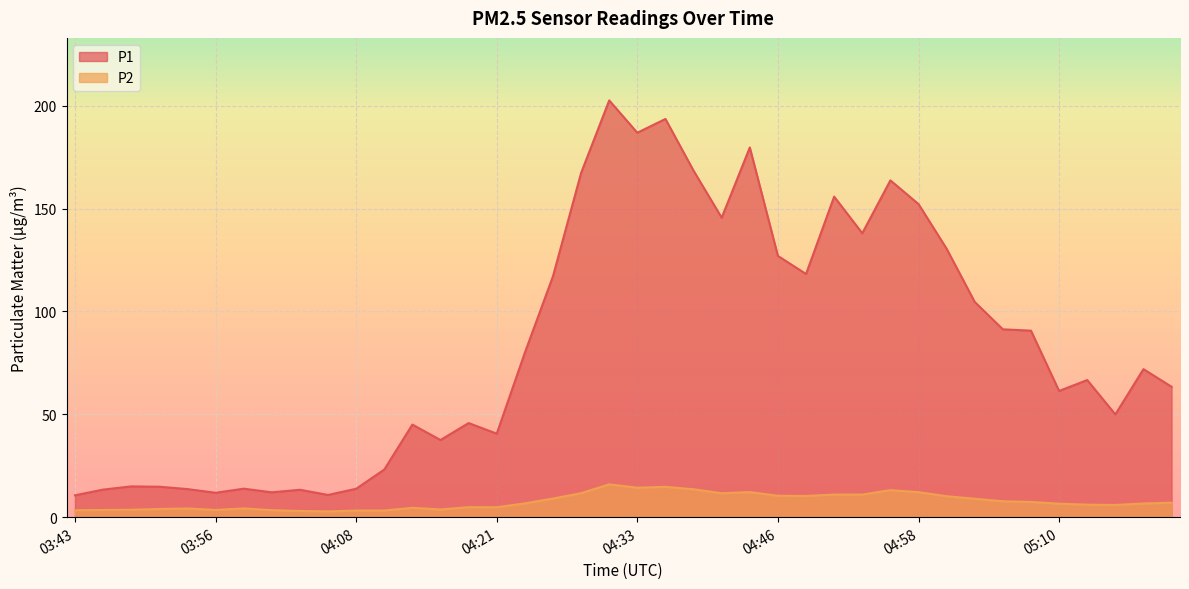

List the series in order of their overall mean, lowest first.

P2, P1